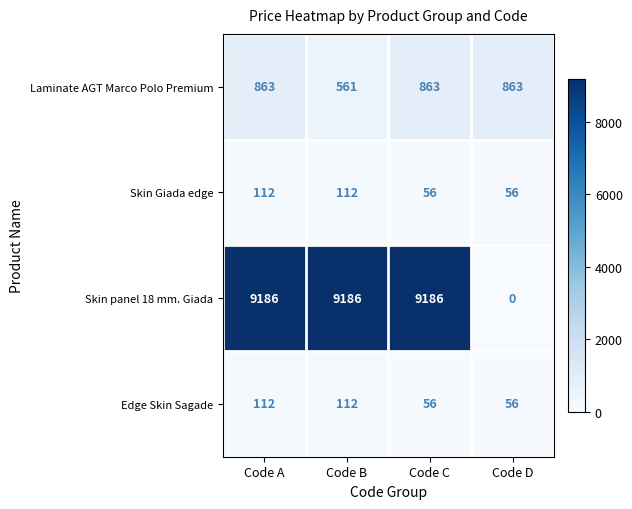

How many Skin Giada edge values are between 56 and 112?

4